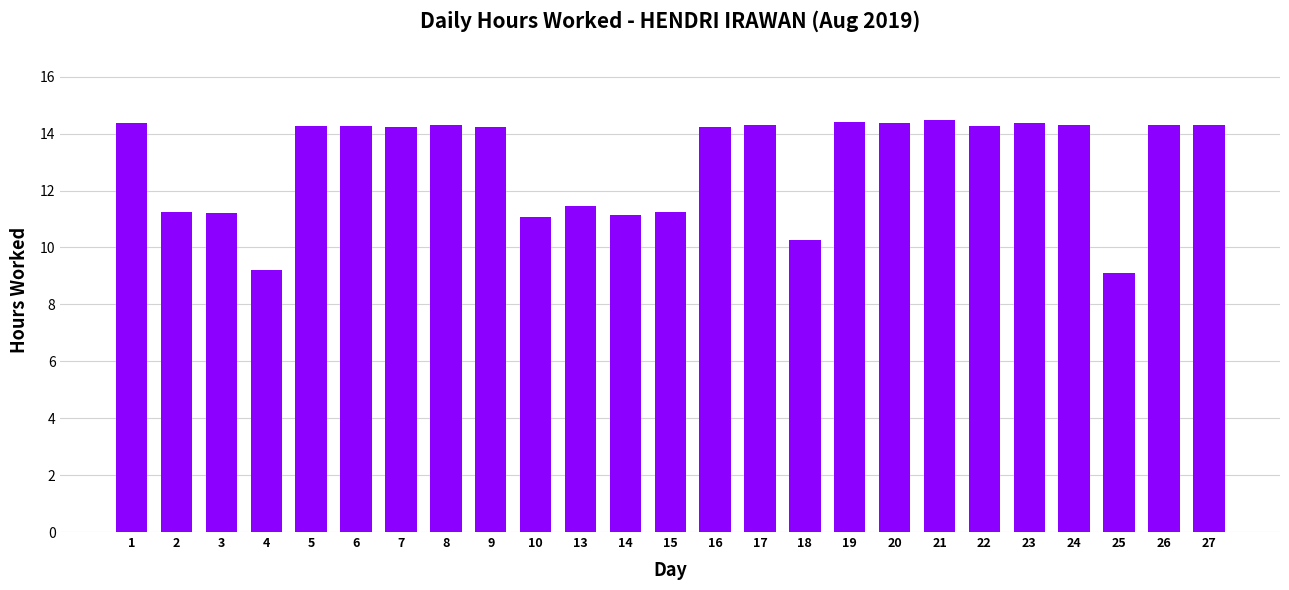

The value at 23 is 6.8. True or false?

False